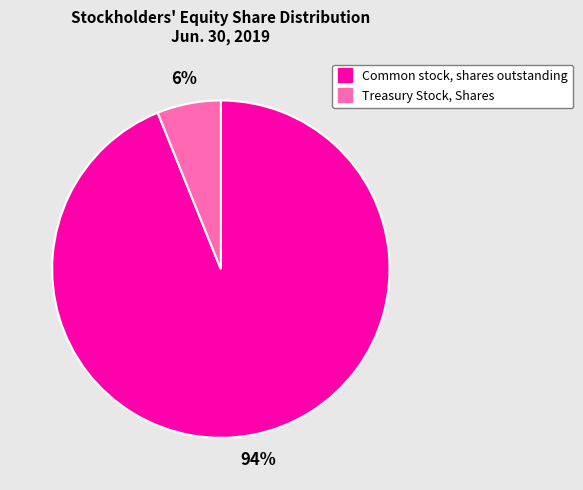

Which slice is the largest?

Common stock, shares outstanding